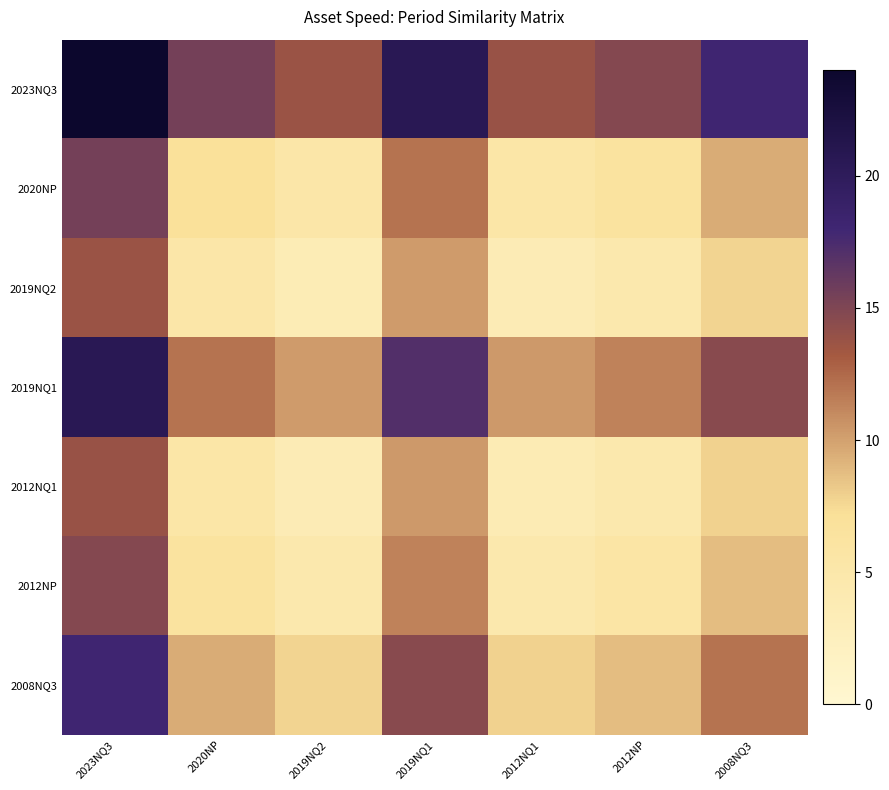

How many distinct data groups are displayed?

7